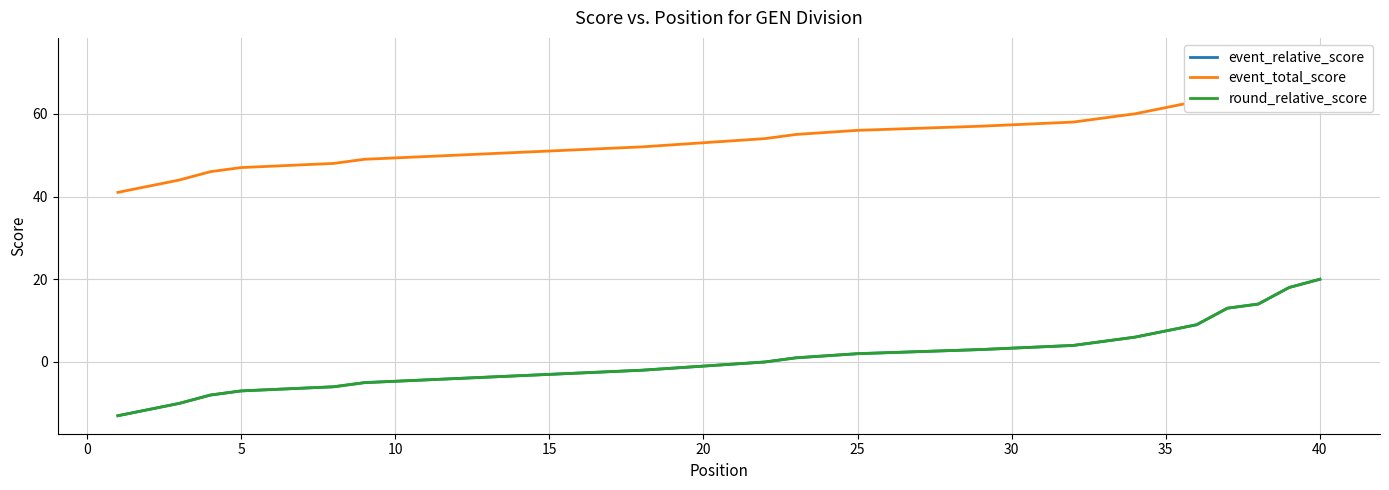

True or false: round_relative_score and event_relative_score intersect in this chart.

False